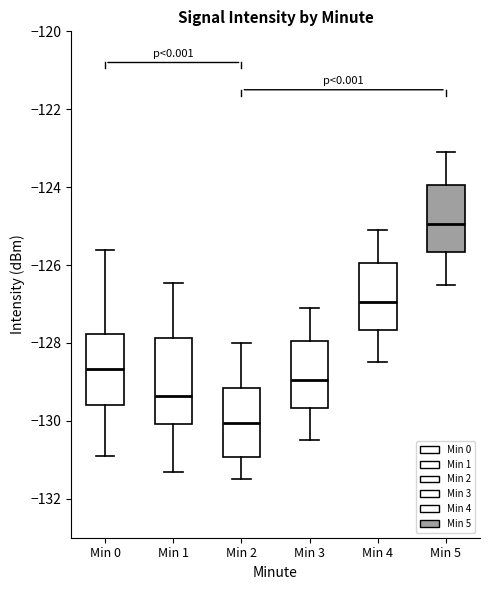

Which box's median line is the highest?

Min 5